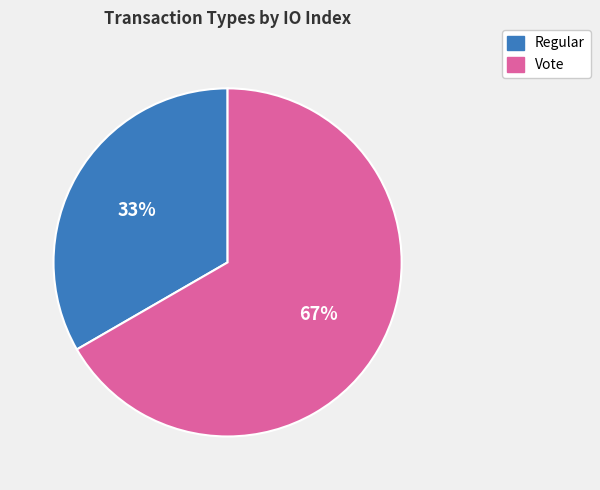

What is the smallest slice in the pie chart?

Regular